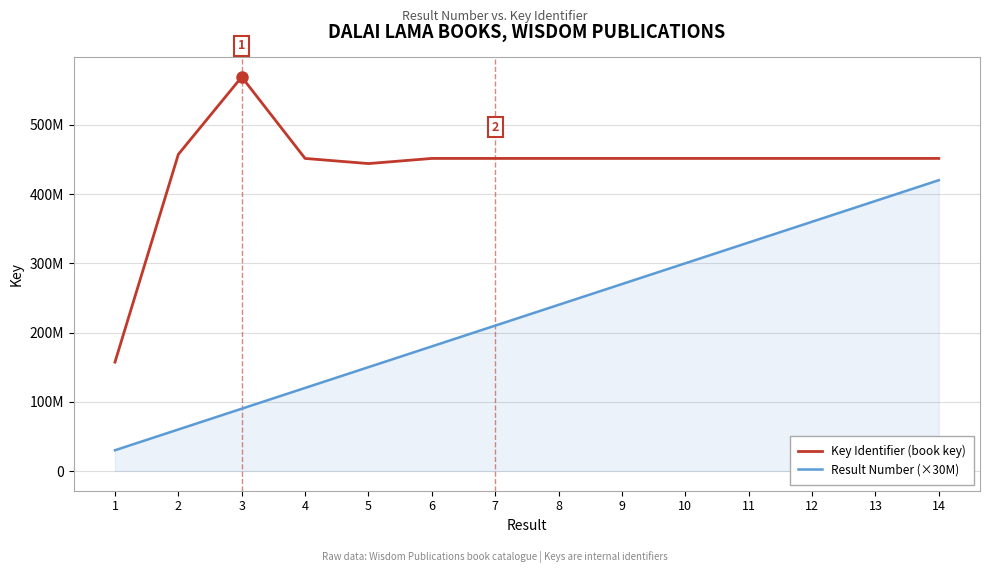

Which series has the widest spread of values?

Key Identifier (book key)